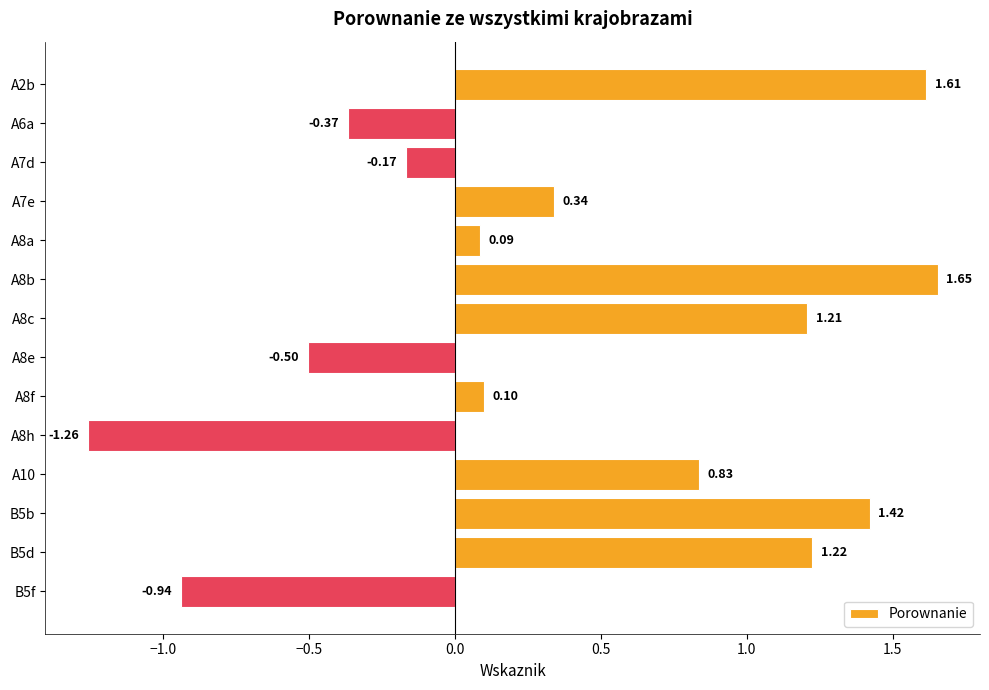

What is the change in value from A7e to B5b?

+1.1